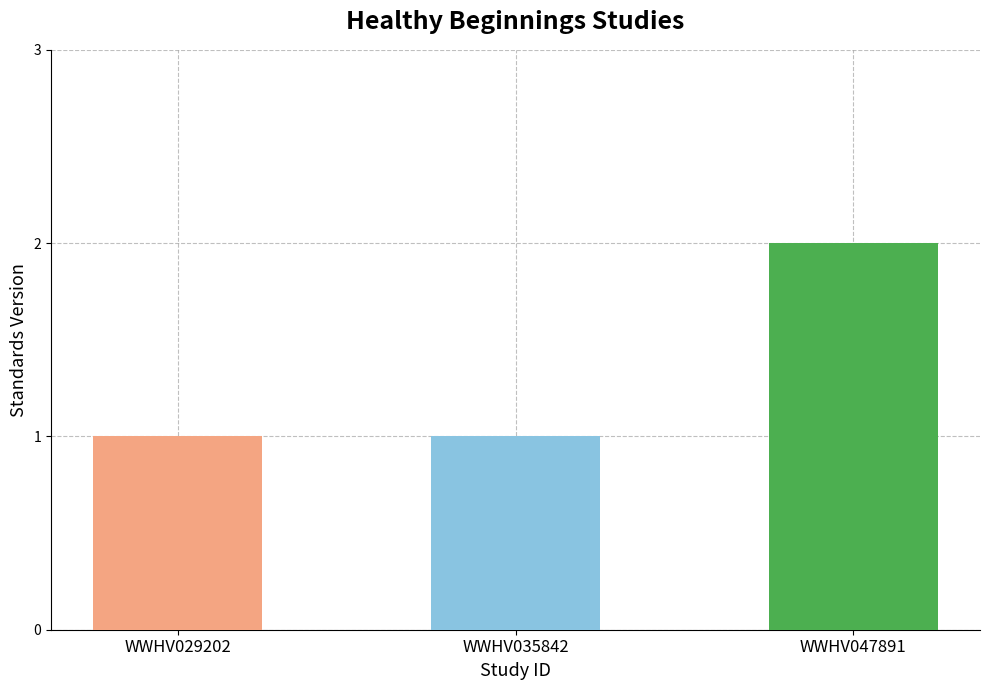

True or false: the data shows 1 at WWHV047891.

False